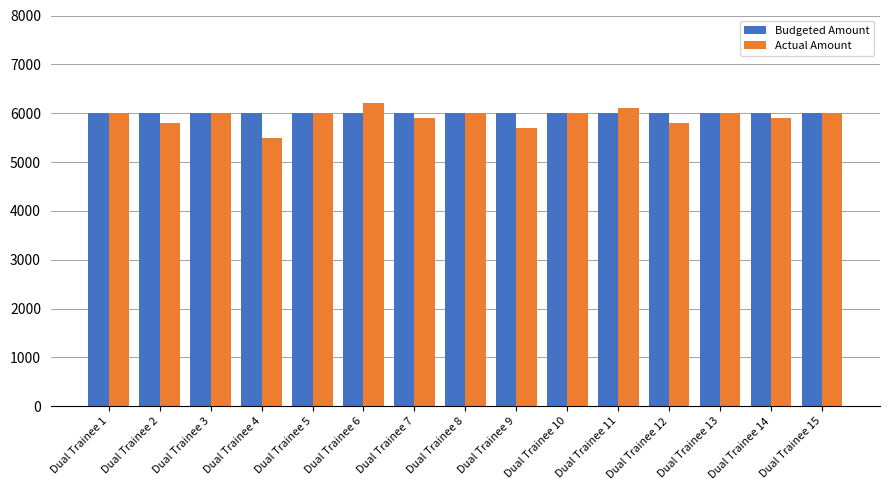

What is the highest value of the Actual Amount series?

6200